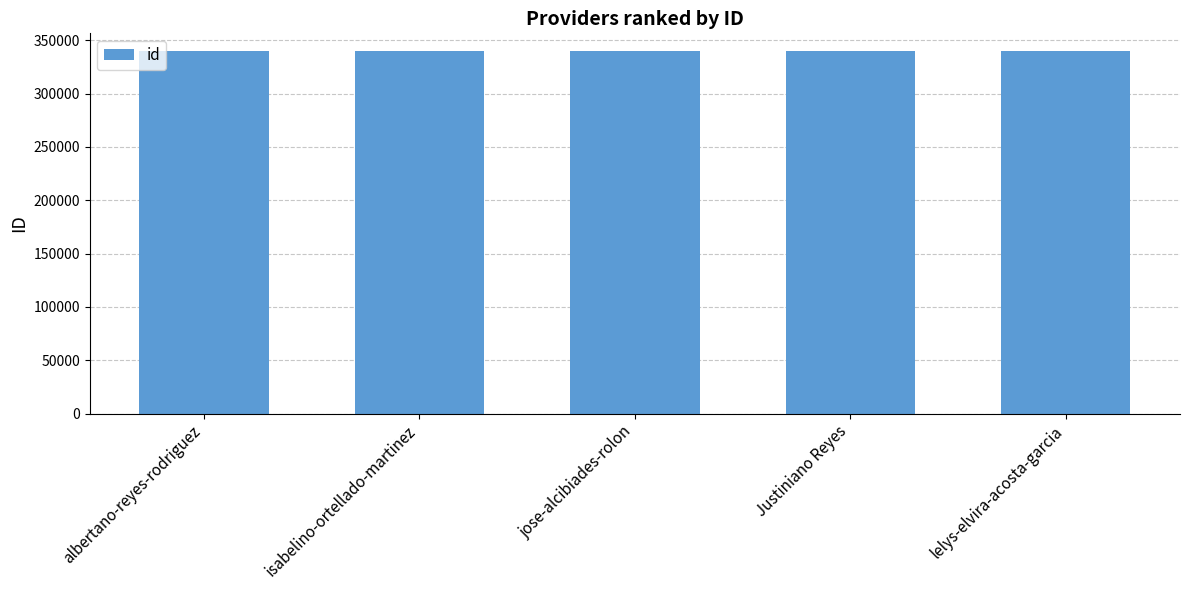

What is the ratio of the value at albertano-reyes-rodriguez to the value at isabelino-ortellado-martinez?

1.0